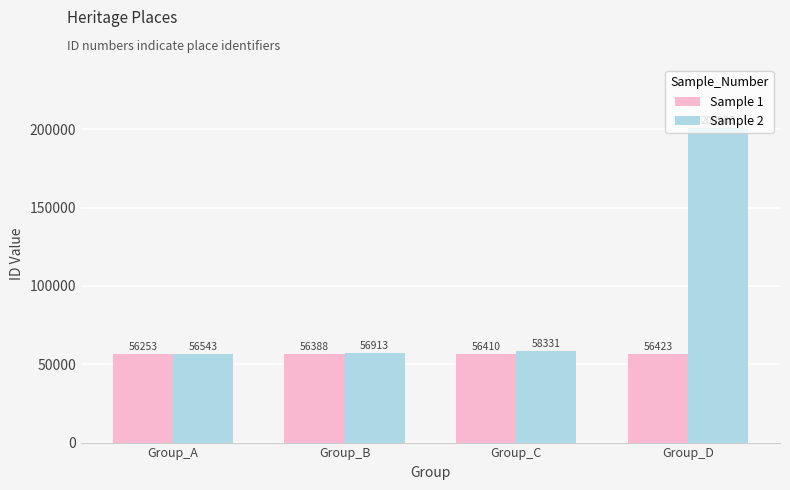

What is the difference between the maximum and minimum values in the Sample 1 series?

170